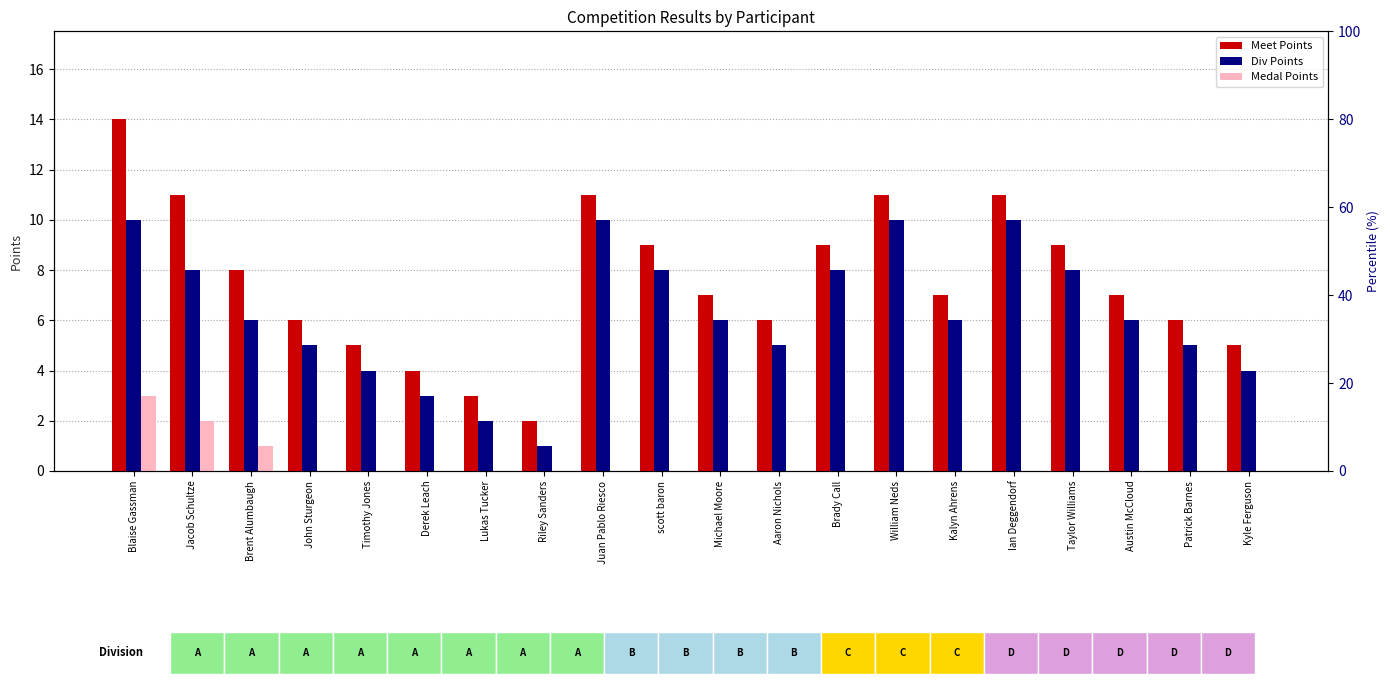

What is the spread (max minus min) of values at scott baron?

9